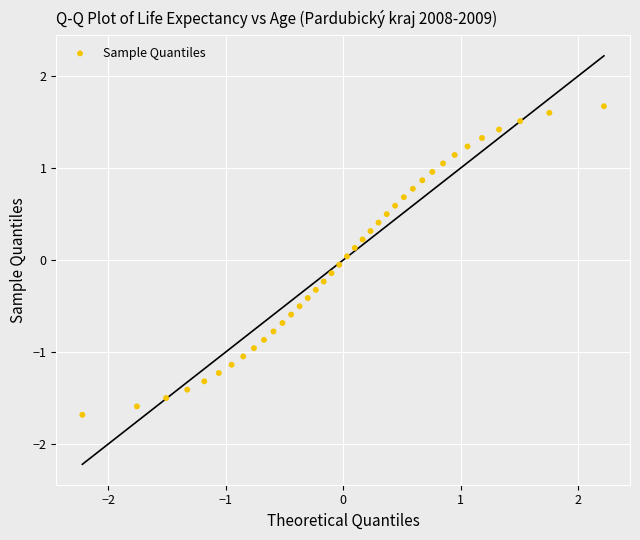

What is the range of Y values (max minus min)?

3.4